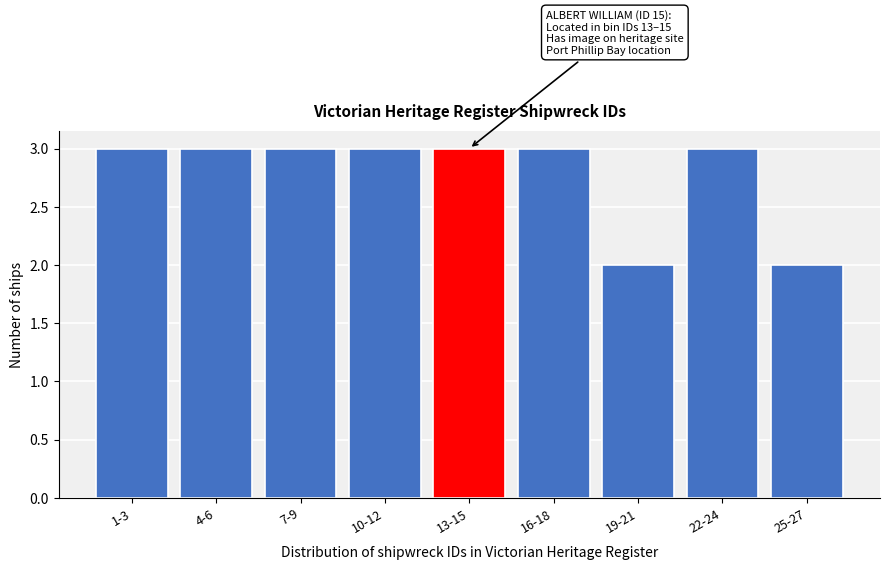

Reading left to right, what are all the values shown in this chart?

3	3	3	3	3	3	2	3	2